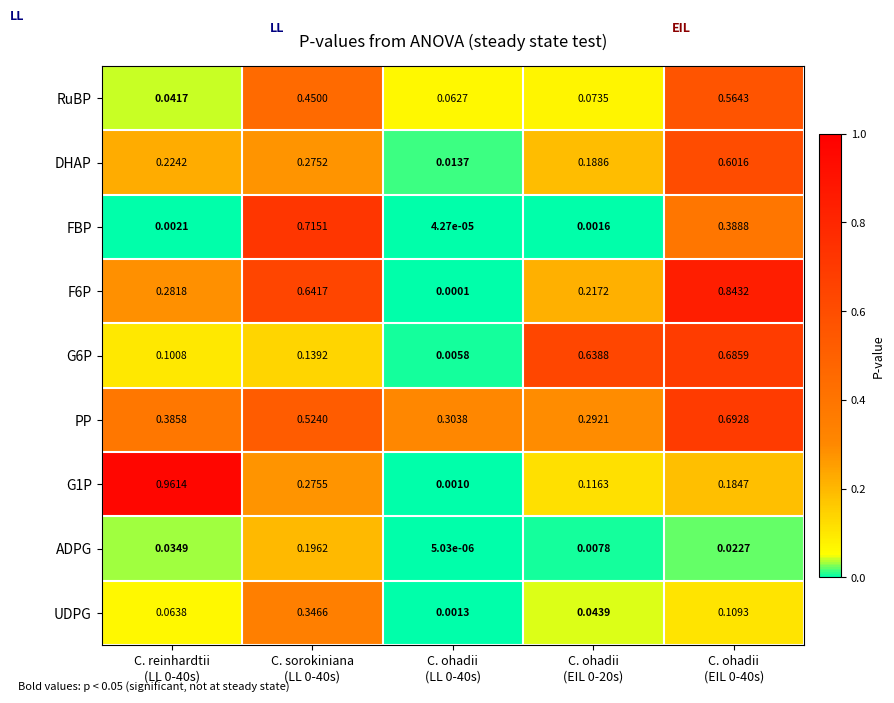

Which series has the largest total across all categories?

PP